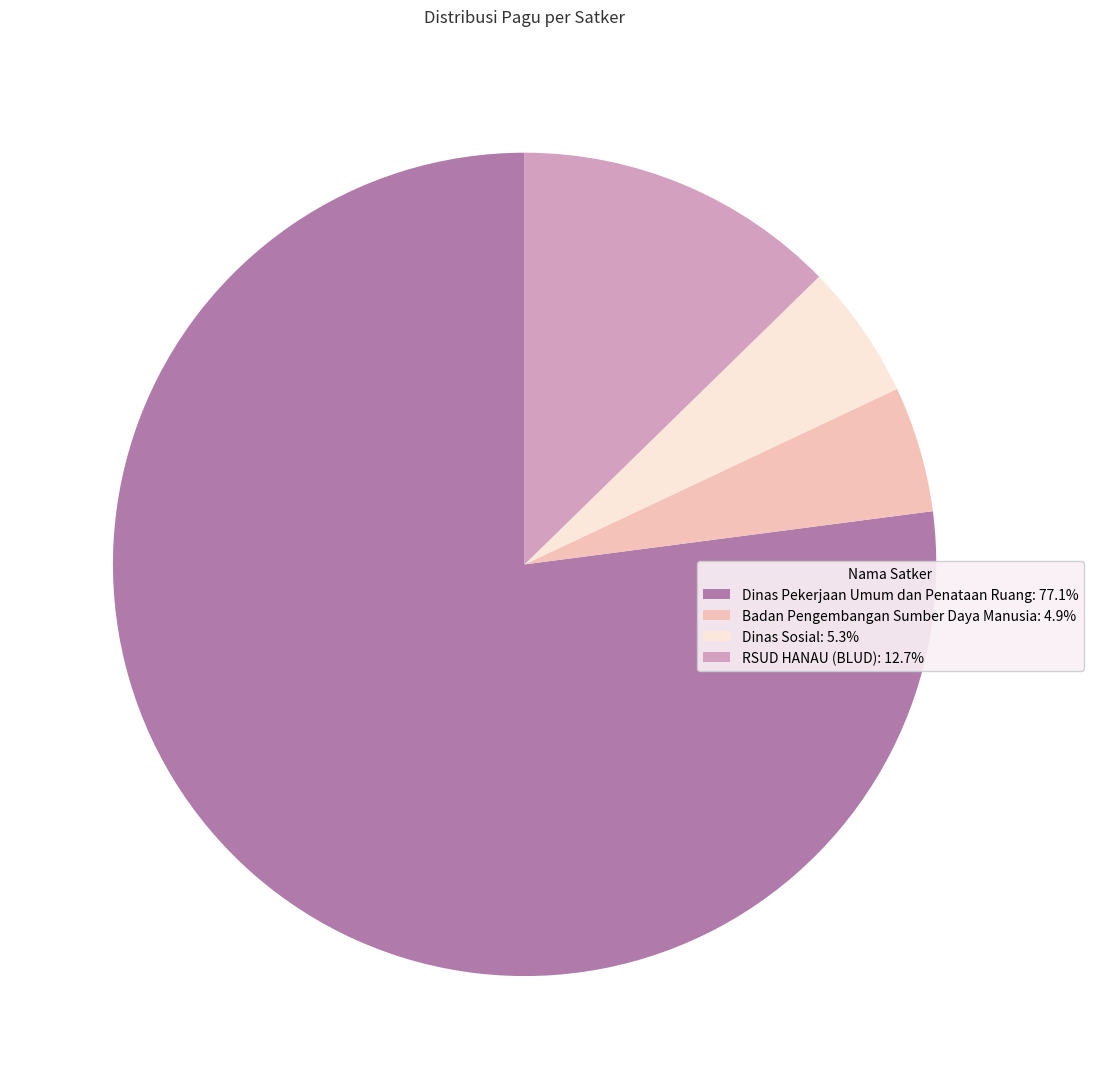

Does Dinas Sosial: 5.3% represent more than half of the total?

No